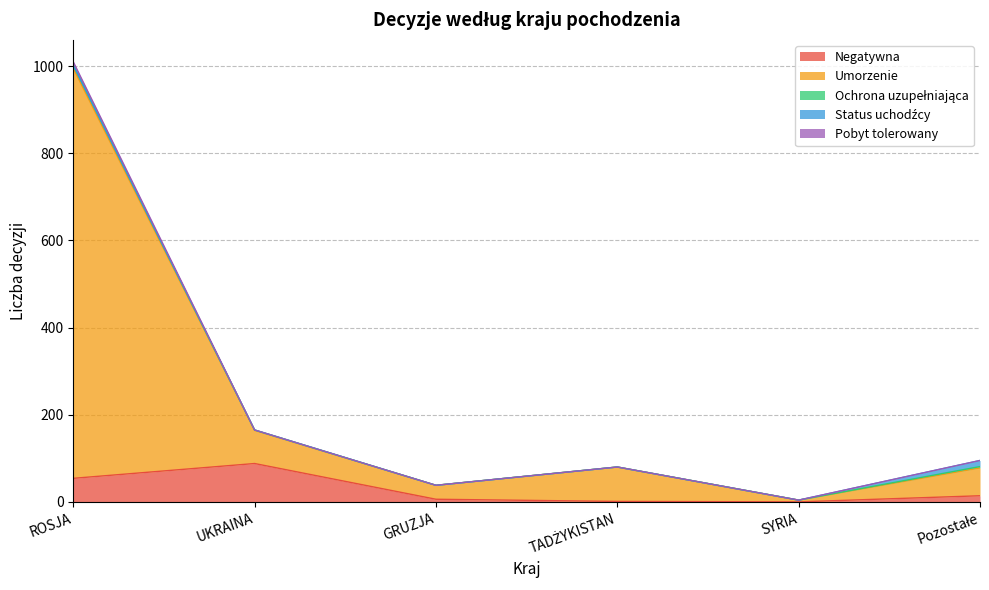

At which label does Negatywna reach its peak?

UKRAINA